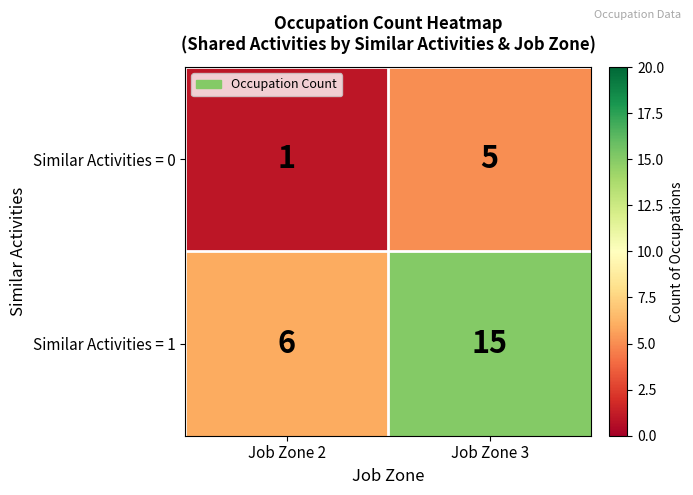

Reading left to right, what are all the values shown in this chart?

Similar Activities = 0: 1	5
Similar Activities = 1: 6	15